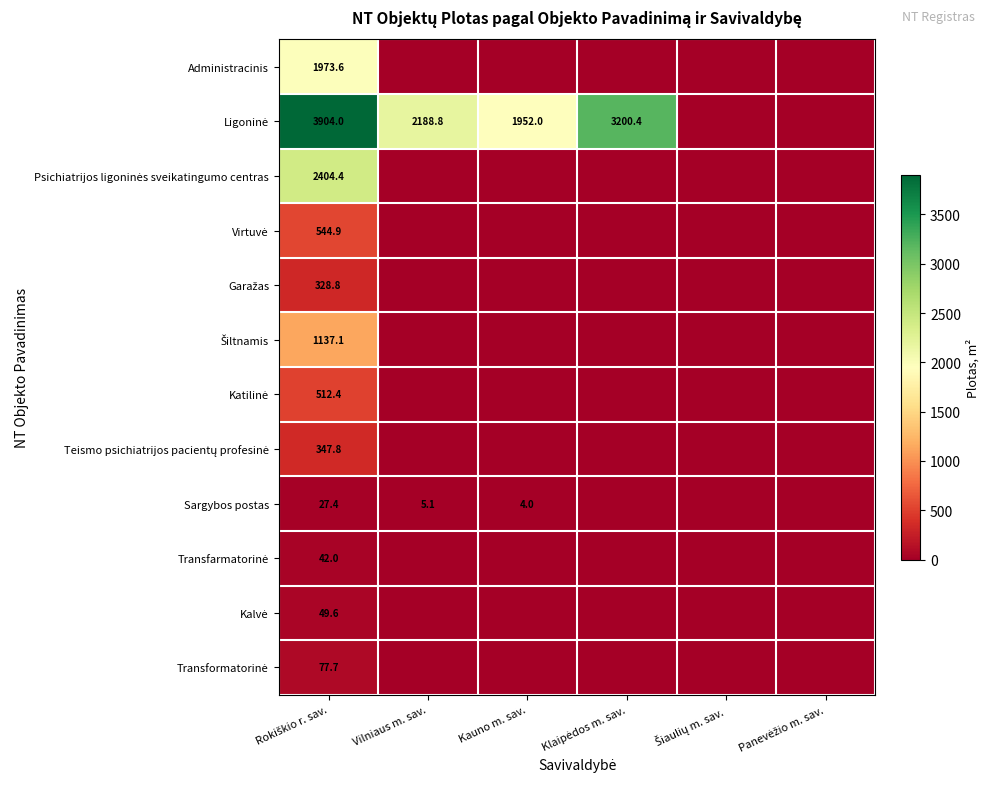

The value of Sargybos postas at Kauno m. sav. is 5.8. True or false?

False